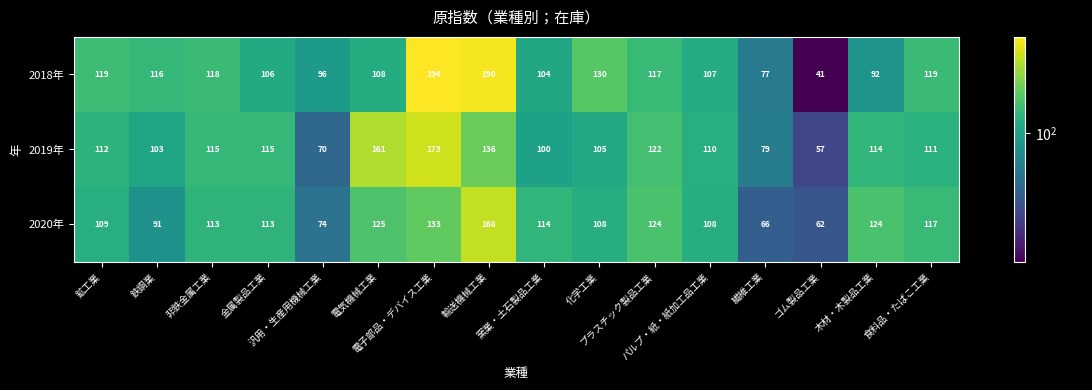

Which series has the largest total across all categories?

2018年